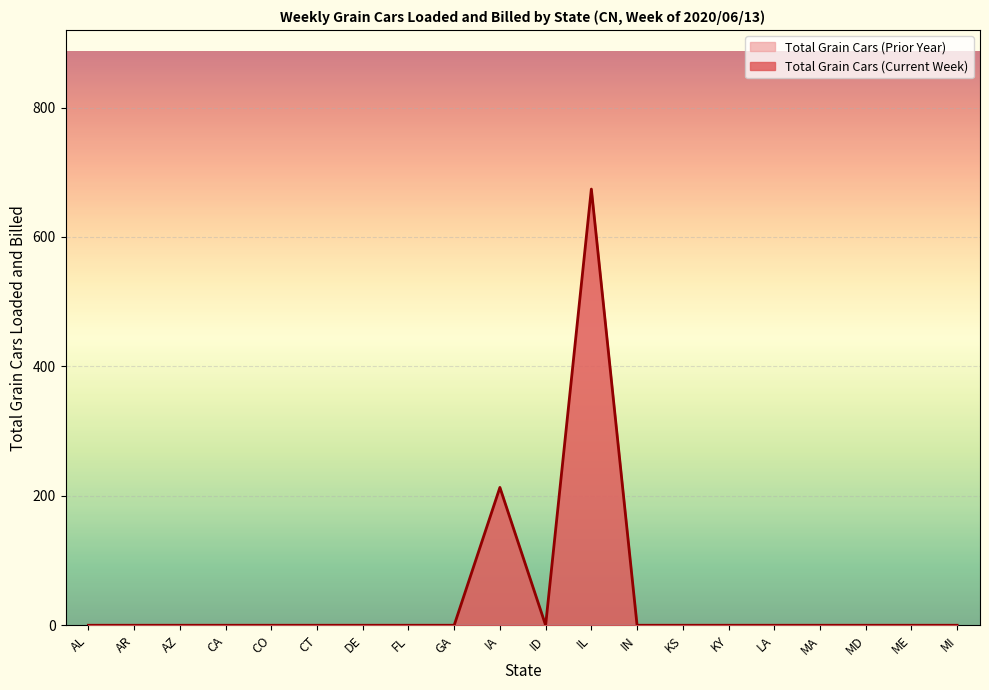

Which label corresponds to the smallest value in the chart?

AL